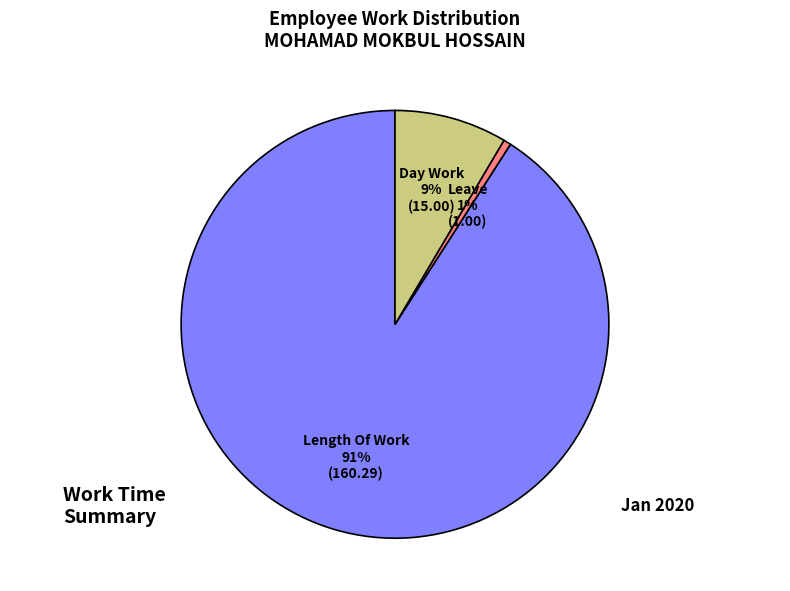

Which category has the smallest portion of the pie?

Leave